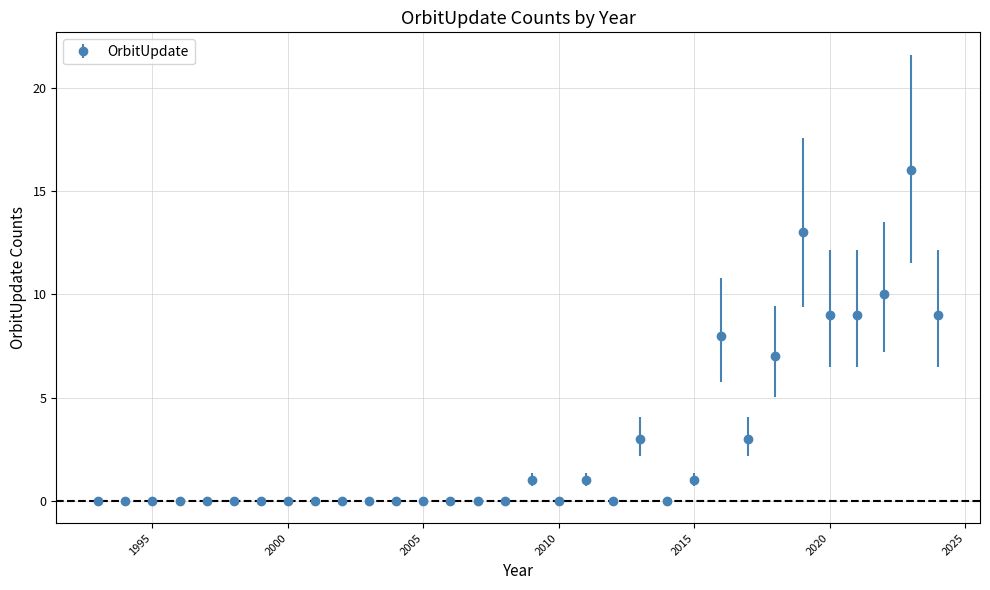

What is the difference between the maximum and minimum values?

16